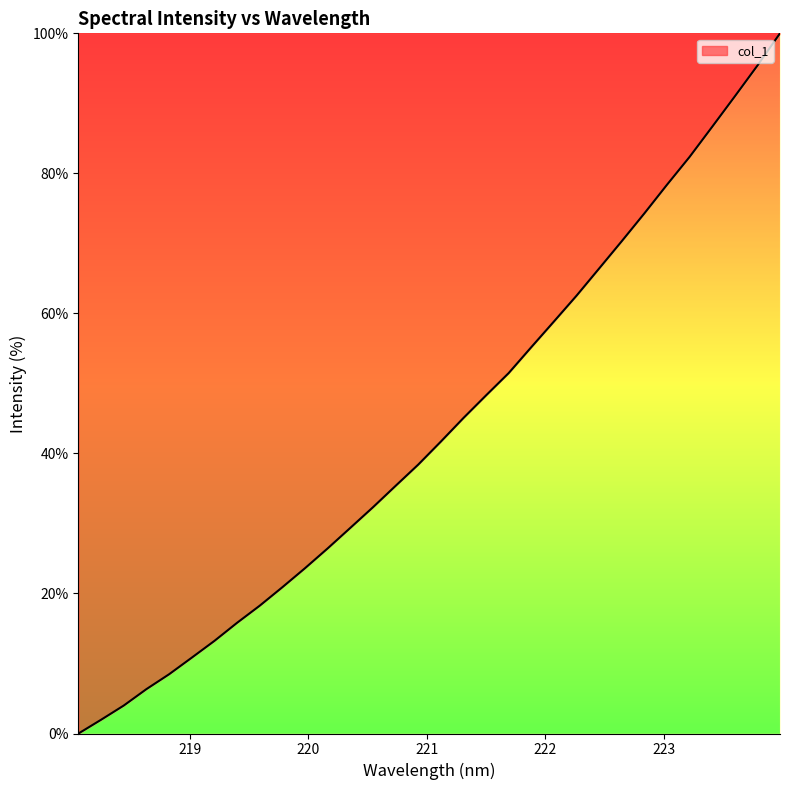

What is the difference between the maximum and minimum values?

100.0